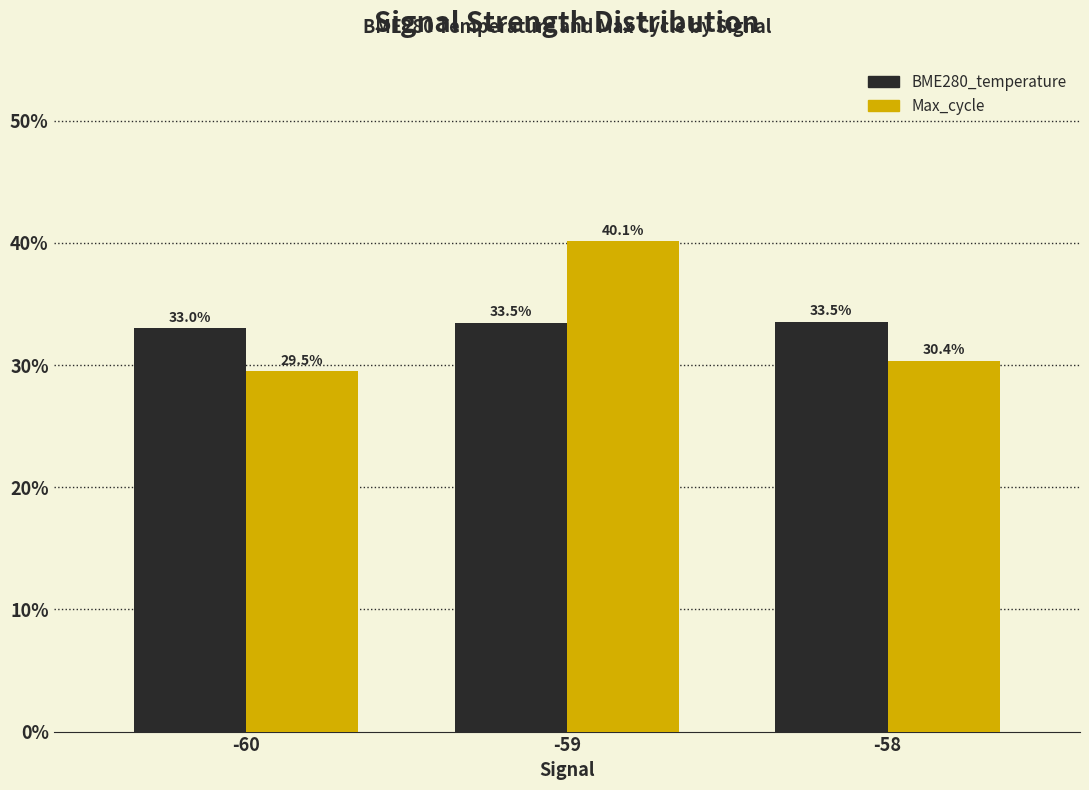

Which label corresponds to the largest value in the chart?

-59